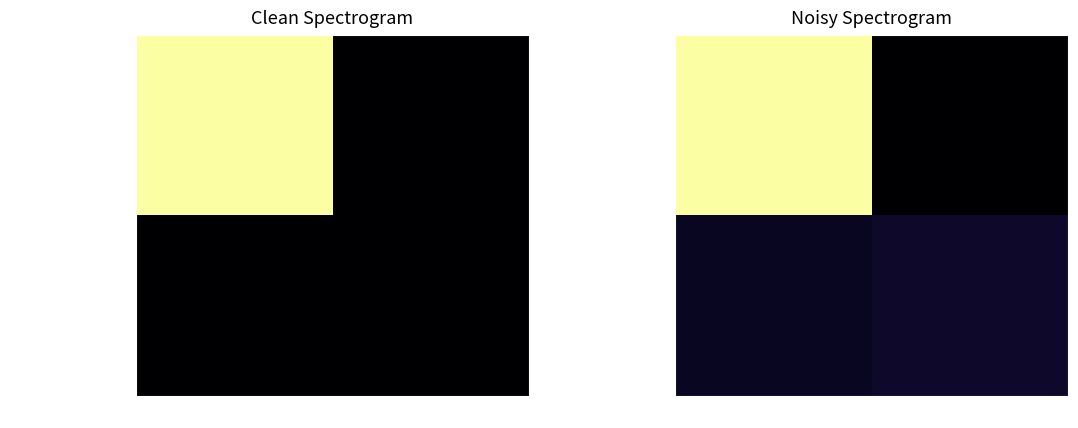

What is the difference between the maximum and minimum values in the de0082...773ca8d (Vote) series?

1.0